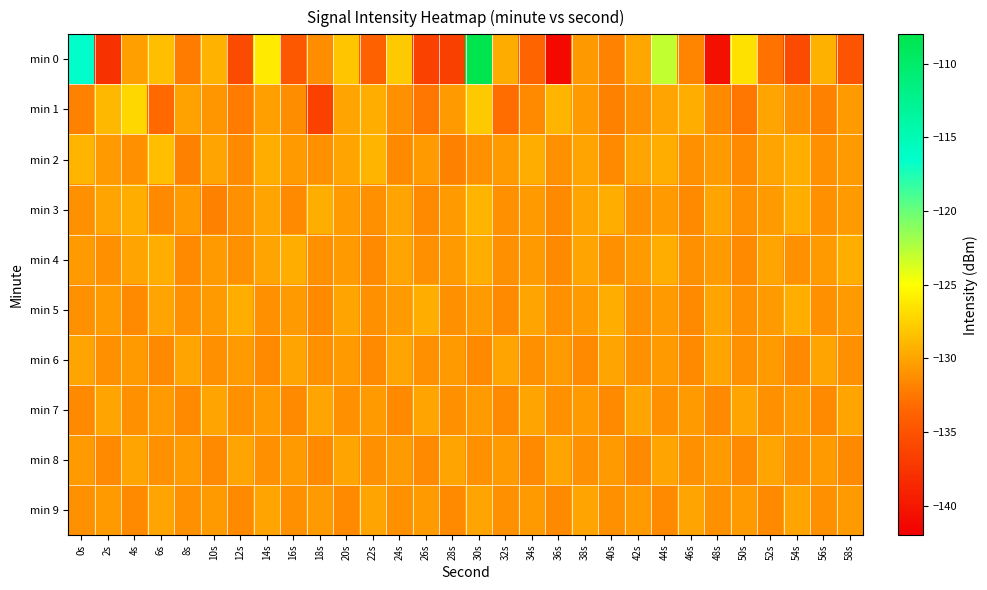

List the series in order of their peak value, lowest first.

min 6, min 7, min 8, min 9, min 4, min 5, min 3, min 2, min 1, min 0